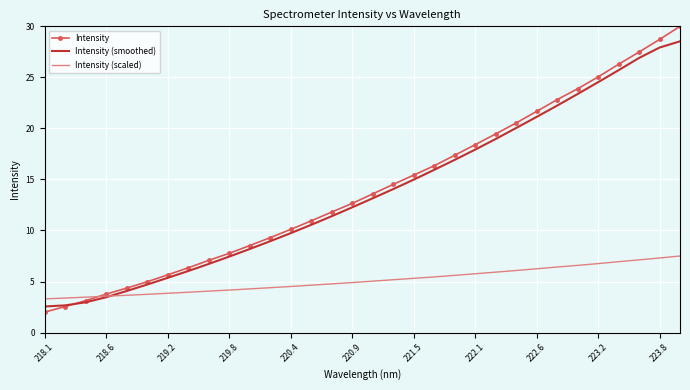

What is the minimum value shown in the chart?

2.0